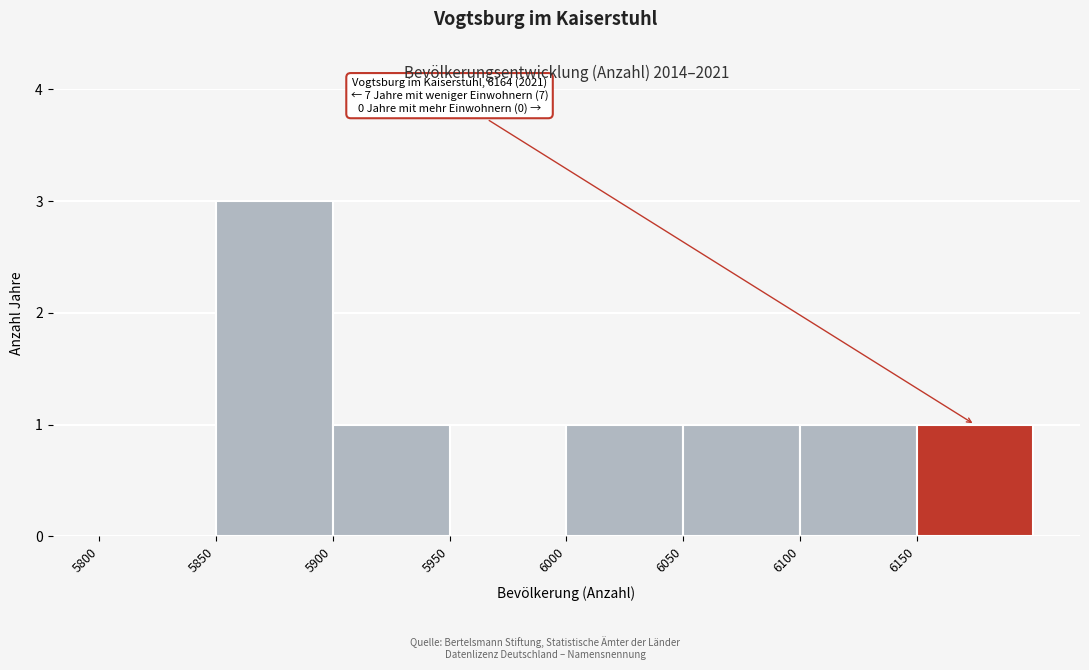

Over which range of the x-axis is the bar tallest?

5850 to 5900